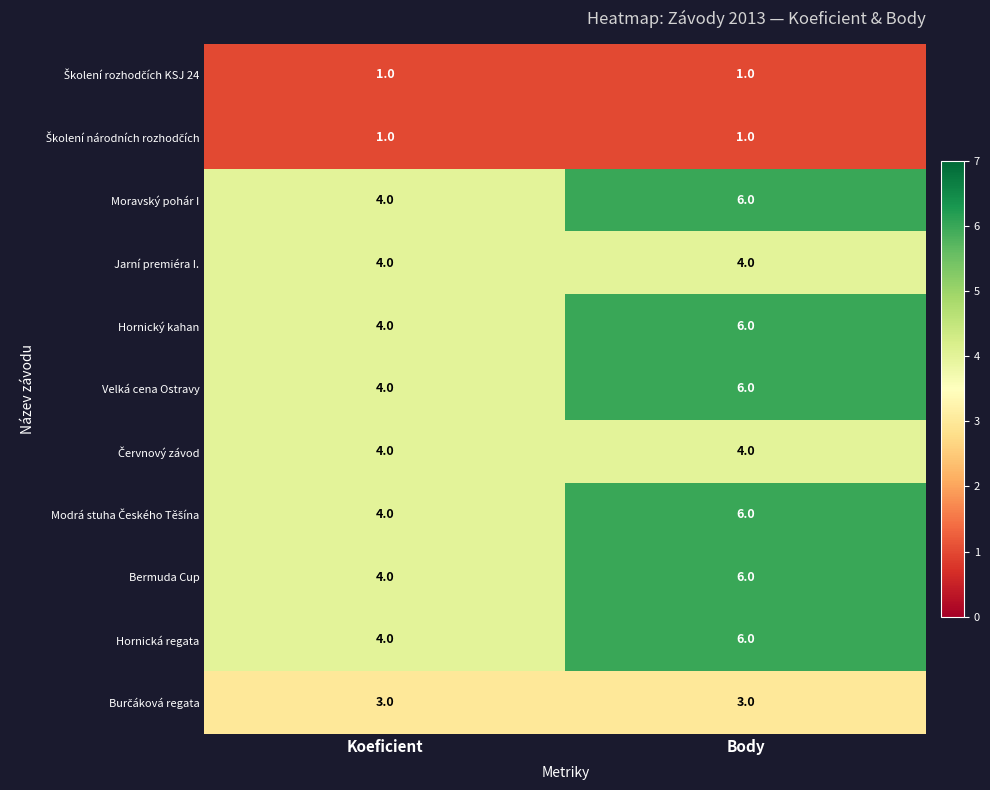

What is the spread (max minus min) of values at Koeficient?

3